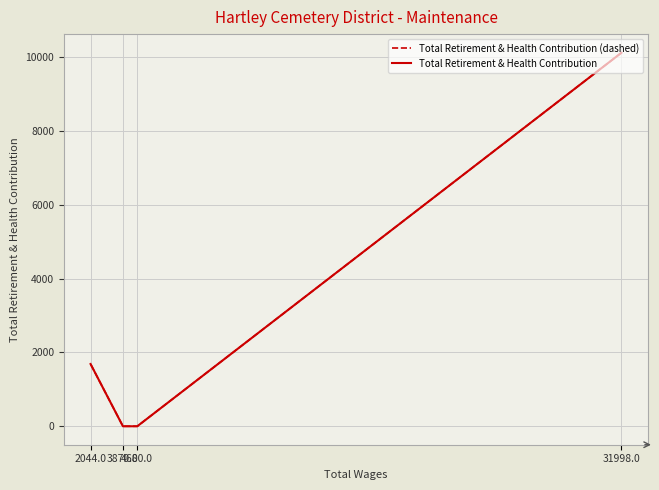

What is the total value across all series at 31998.0?

20232